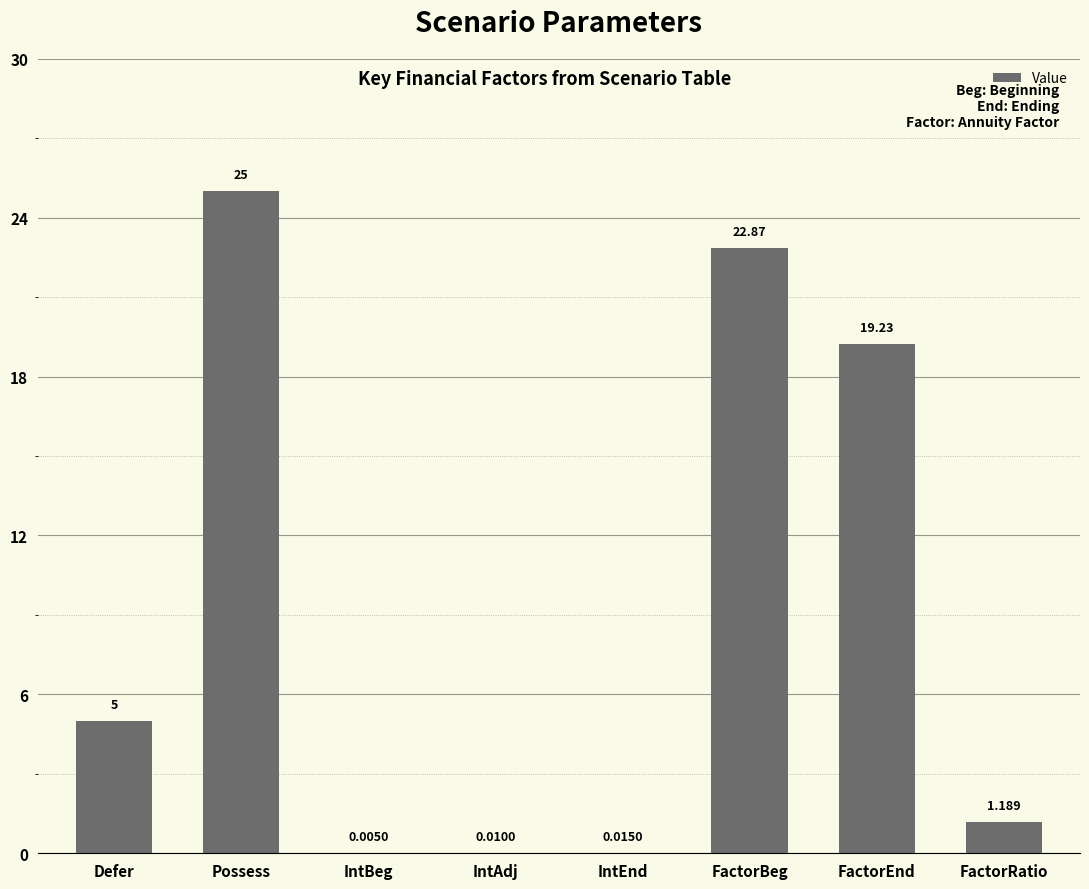

Where is the data nearest to the value 12?

Defer